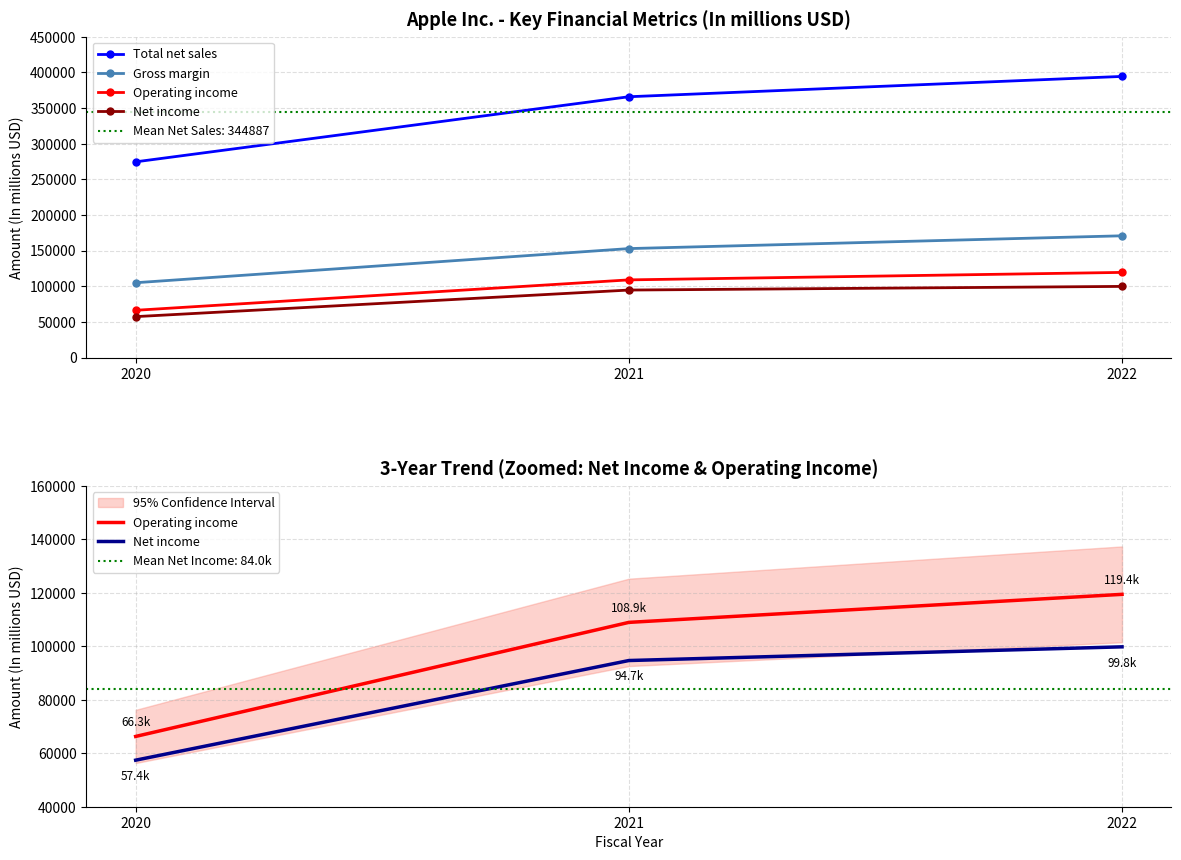

Which has a higher value, 2021 or 2022?

2022